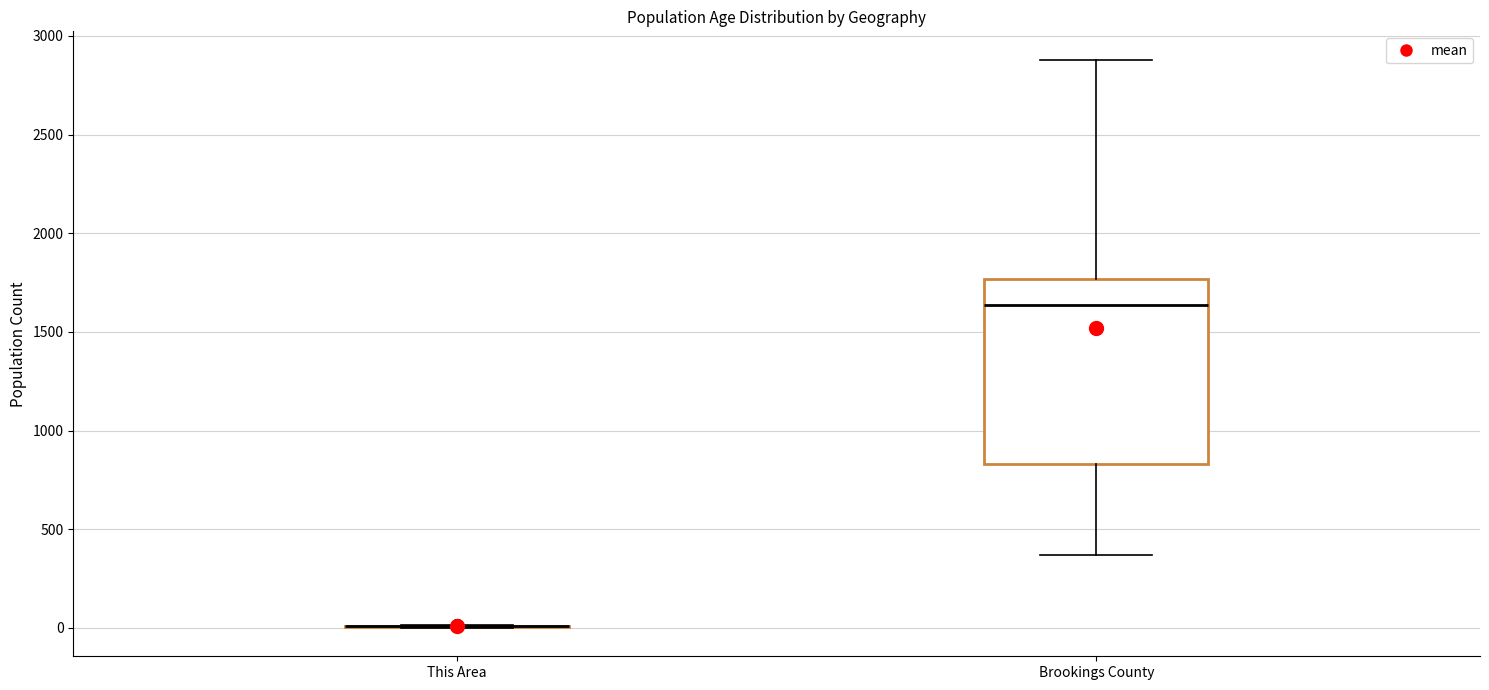

Reading left to right, read every box against the y-axis: the position of its median line, the range the box covers, and the ends of its whiskers. The values are not printed on the chart, so give them approximately, as read against the axis.

This Area: box collapsed to a line at 0, whiskers 0 to 0
Brookings County: median 1650, box 850 to 1750, whiskers 350 to 2900